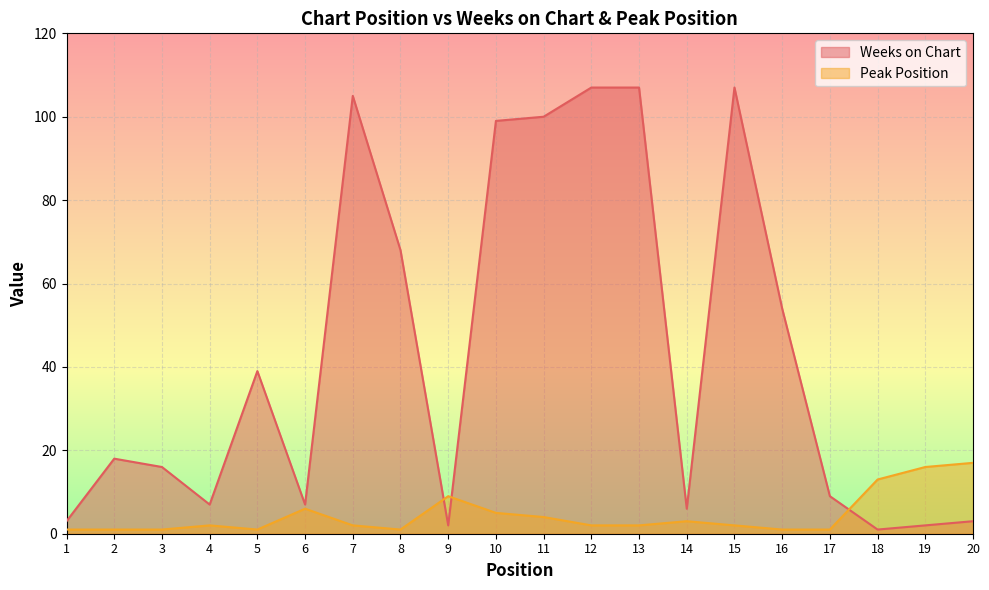

Reading left to right, transcribe all the data shown in this chart.

Weeks on Chart: 3	18	16	7	39	7	105	68	2	99	100	107	107	6	107	54	9	1	2	3
Peak Position: 1	1	1	2	1	6	2	1	9	5	4	2	2	3	2	1	1	13	16	17